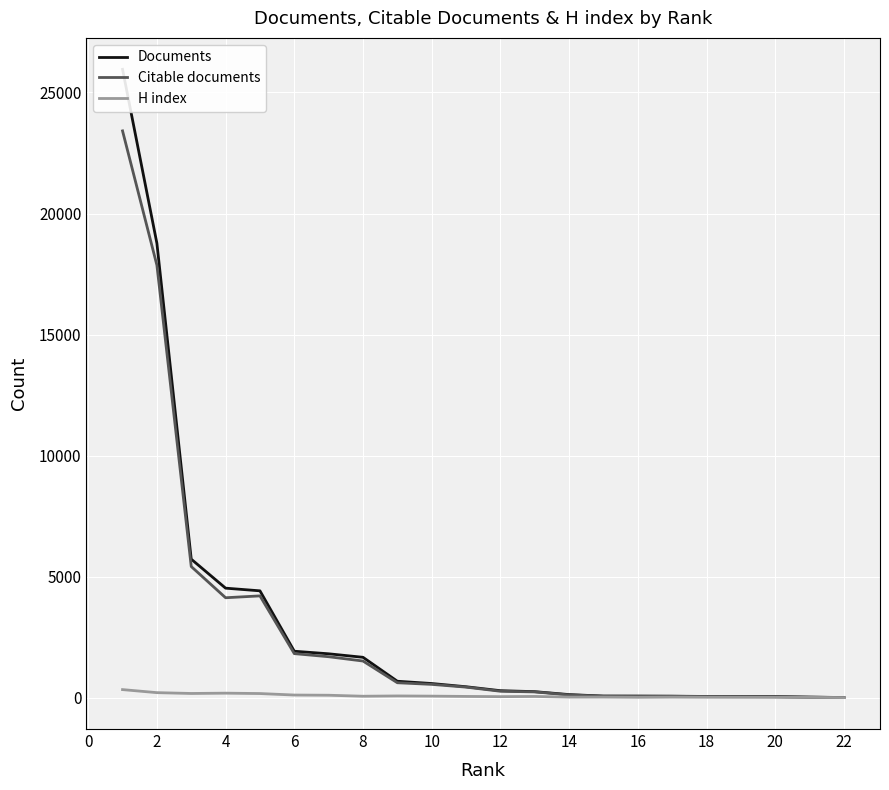

How many data points in H index are above 54?

10